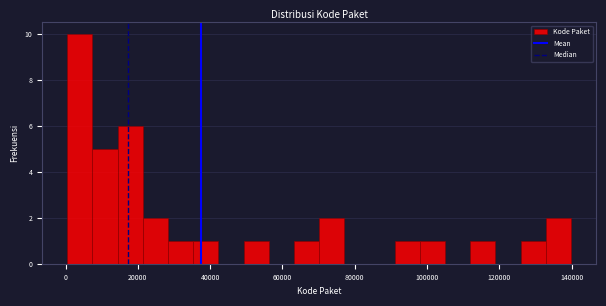

Around what value on the x-axis is the tallest bar? Give the approximate position of its centre, as read against the axis.

4000